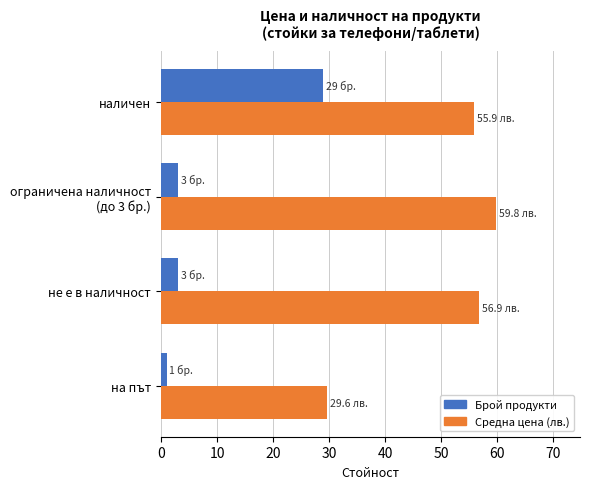

What is the total value across all series at наличен?

84.9